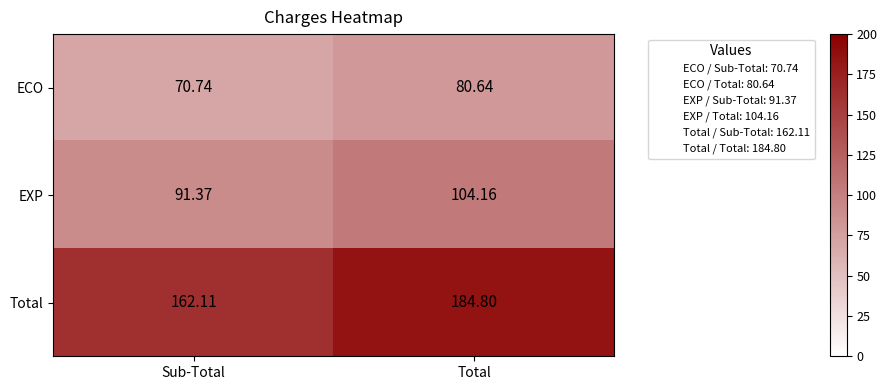

At how many categories does at least one series exceed 82?

2